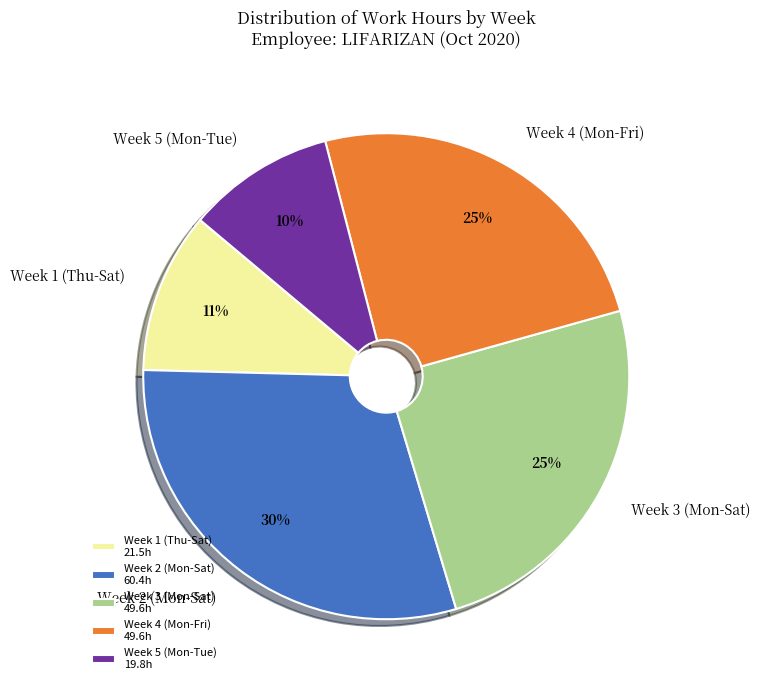

How many slices are in this pie chart?

5